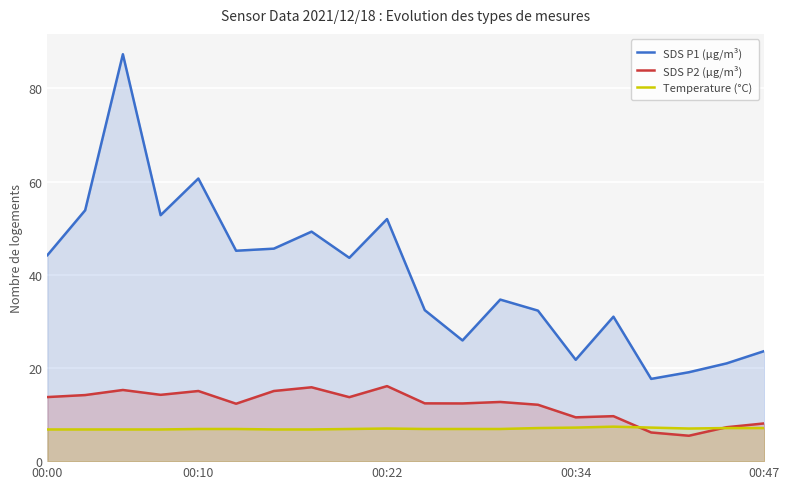

Which series has the largest range (max minus min)?

SDS P1 (µg/m³)